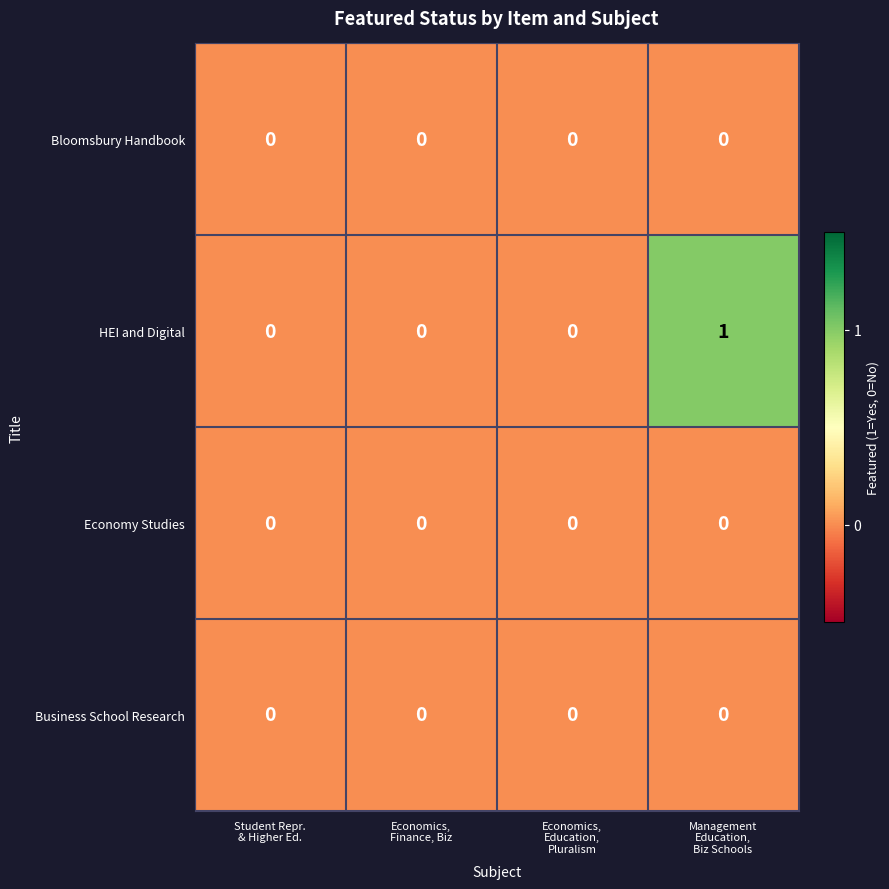

Reading right to left, list all the values displayed in this chart.

Bloomsbury Handbook: 0	0	0	0
HEI and Digital: 1	0	0	0
Economy Studies: 0	0	0	0
Business School Research: 0	0	0	0